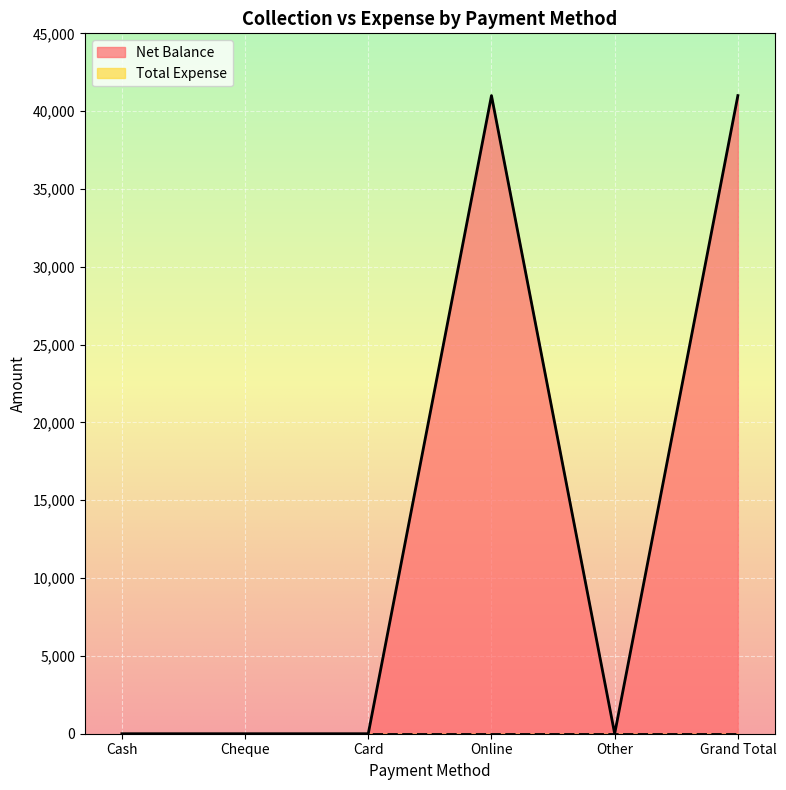

What is the sum of all values?

82000